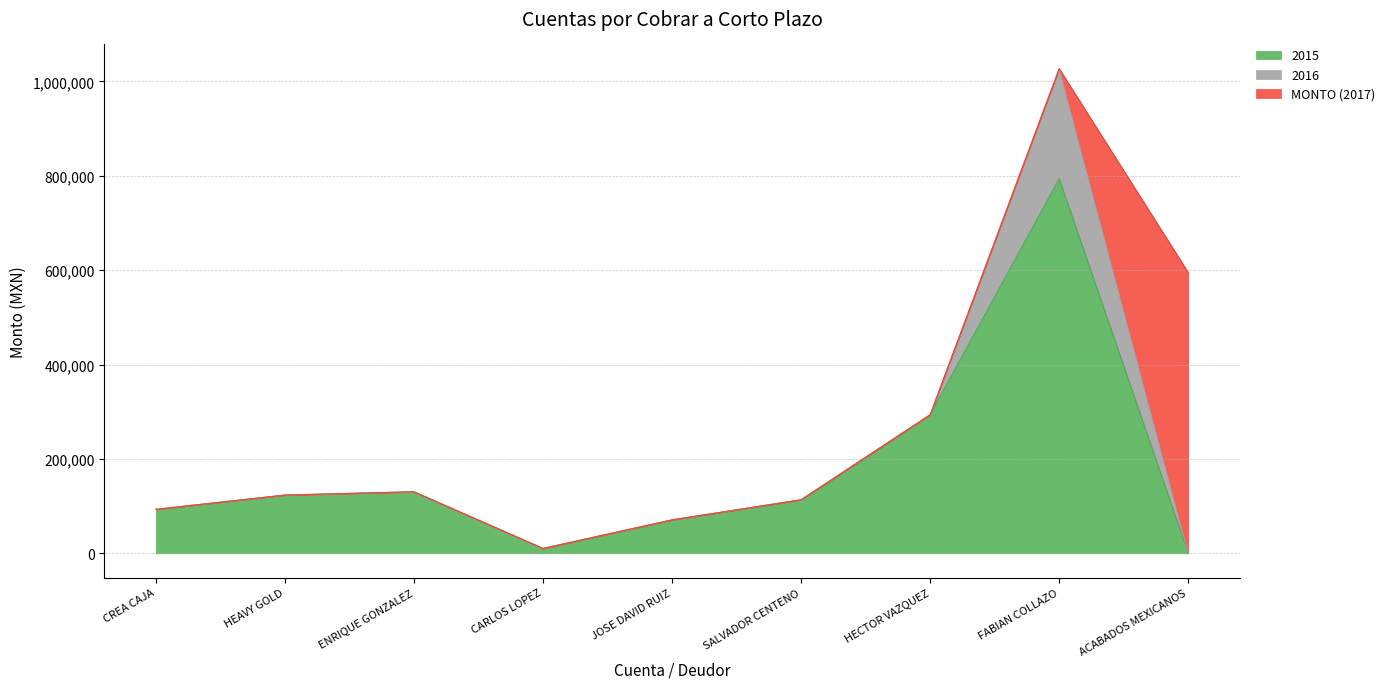

What is the sum of the MONTO (2017) values at ACABADOS MEXICANOS and ENRIQUE GONZALEZ?

595012.7